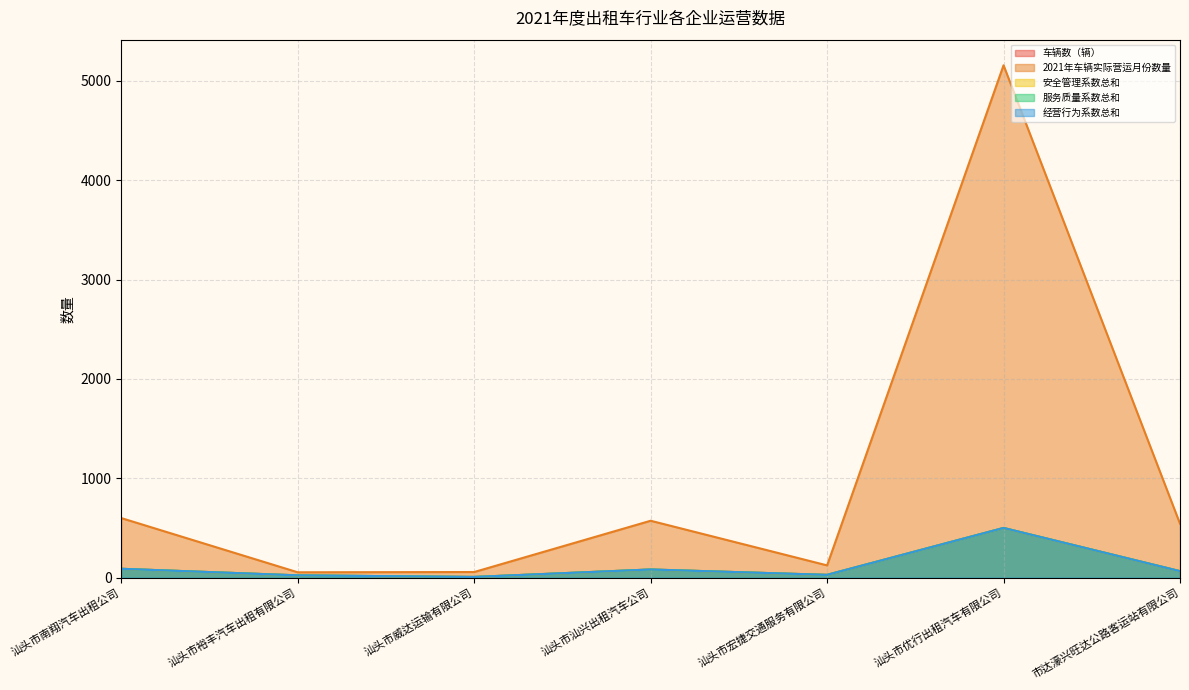

Between 汕头市优行出租汽车有限公司 and 汕头市威达运输有限公司, which is larger?

汕头市优行出租汽车有限公司